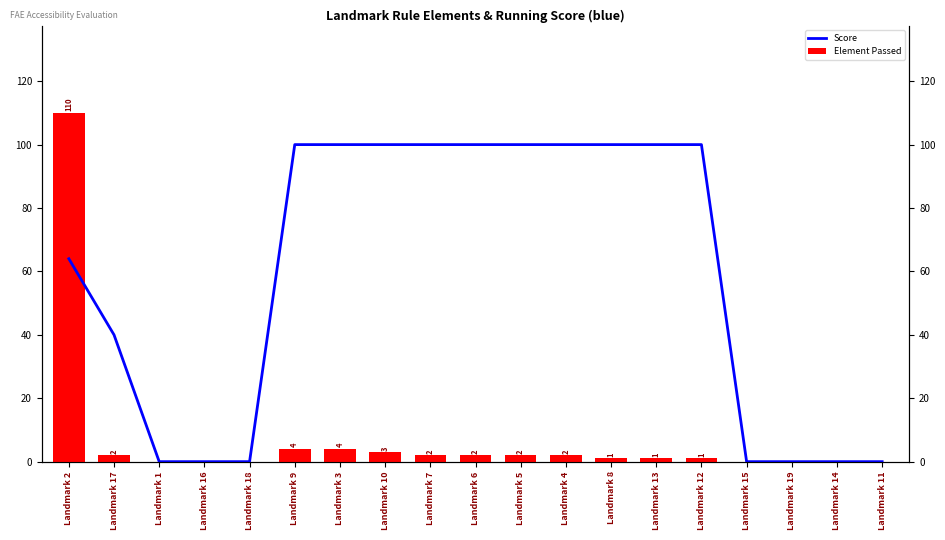

What is the label of the 13th bar from the right?

Landmark 3